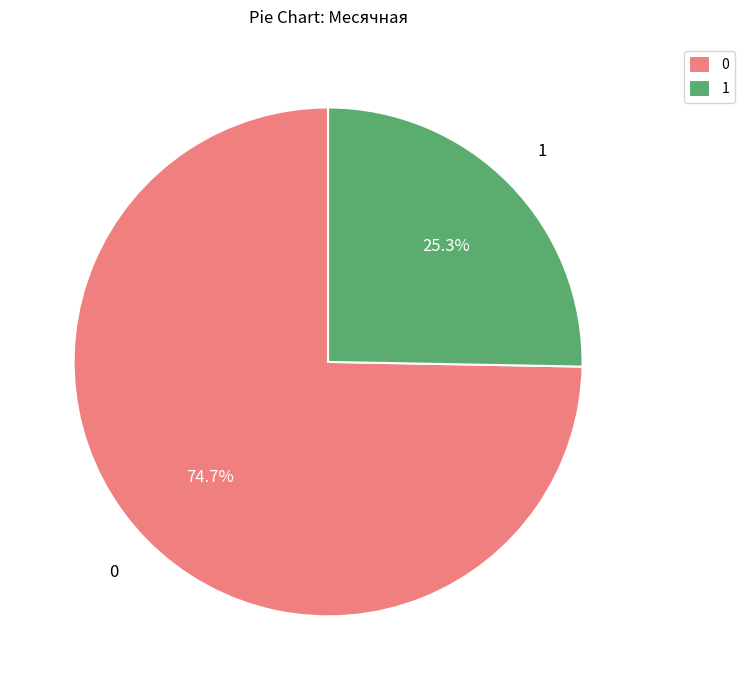

Rank the categories by value from lowest to highest.

1, 0